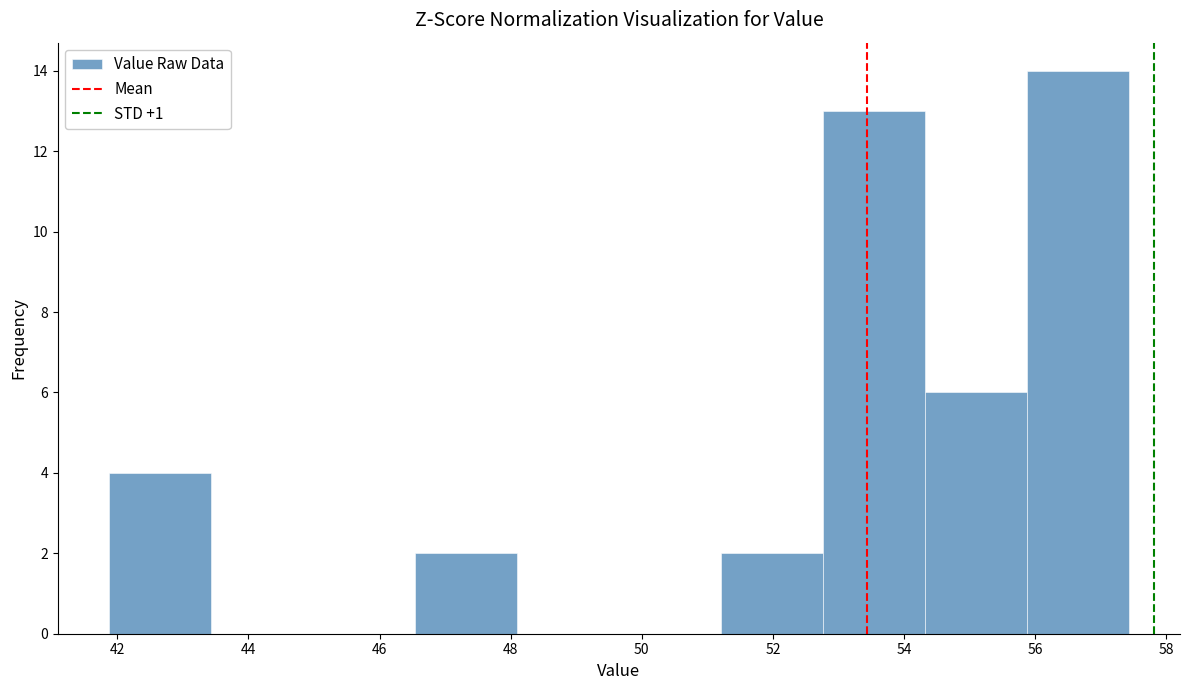

Reading left to right, list every bar in this chart as the range it spans on the x-axis followed by its height. Neither the bar edges nor the heights are printed on the chart, so give them approximately, as read against the axes.

41.8 to 43.4: 4
43.4 to 45.0: 0
45.0 to 46.6: 0
46.6 to 48.0: 2
48.0 to 49.6: 0
49.6 to 51.2: 0
51.2 to 52.8: 2
52.8 to 54.4: 13
54.4 to 55.8: 6
55.8 to 57.4: 14